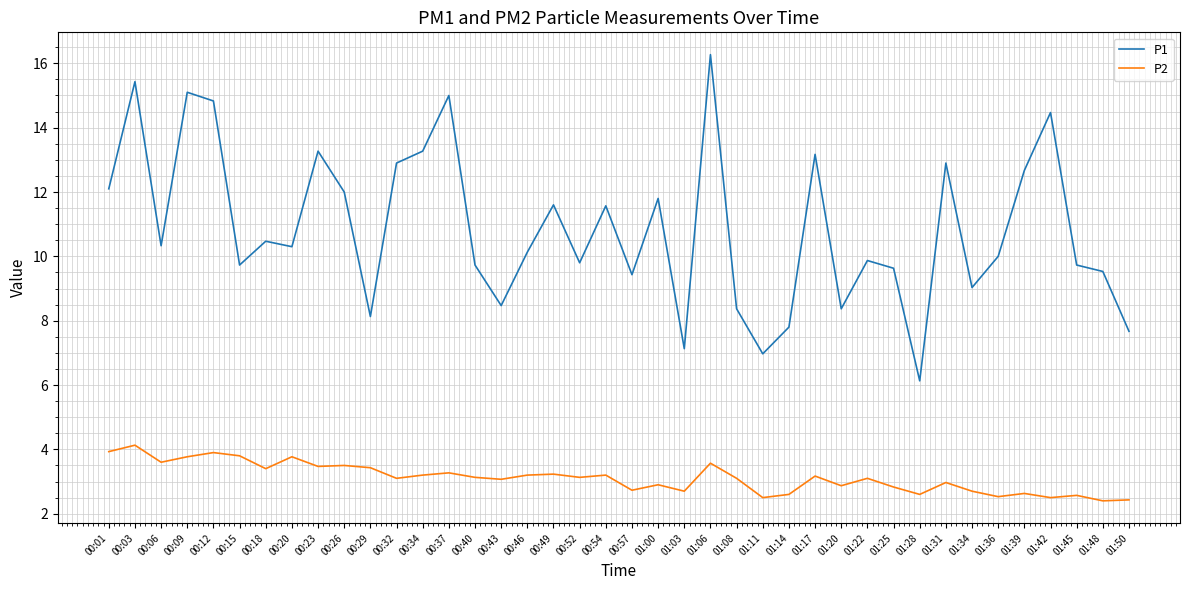

Rank the series at 00:01 from highest to lowest value.

P1, P2